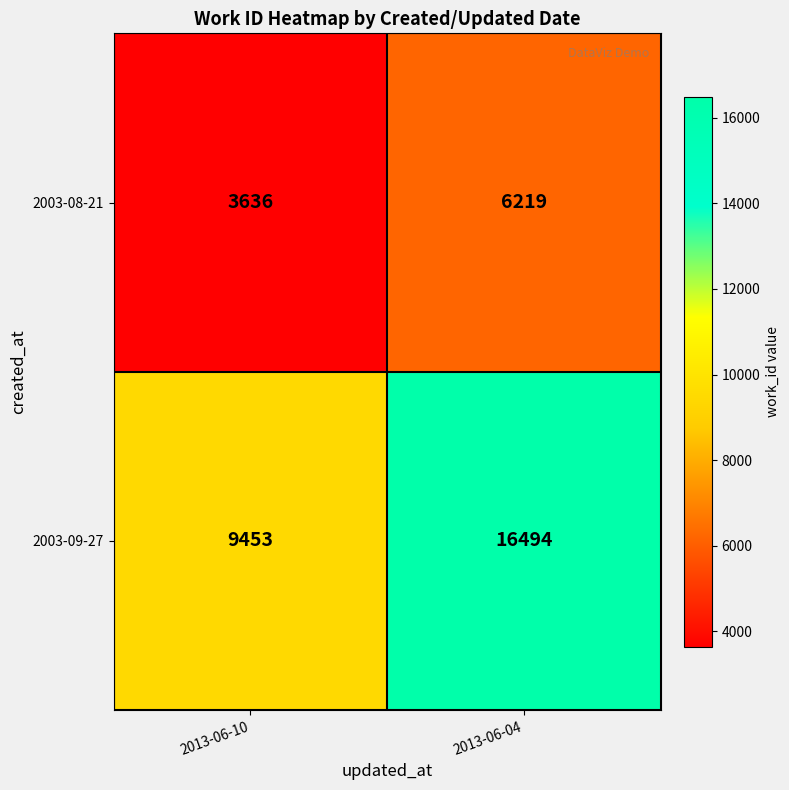

At which label does 2003-08-21 reach its minimum?

2013-06-10